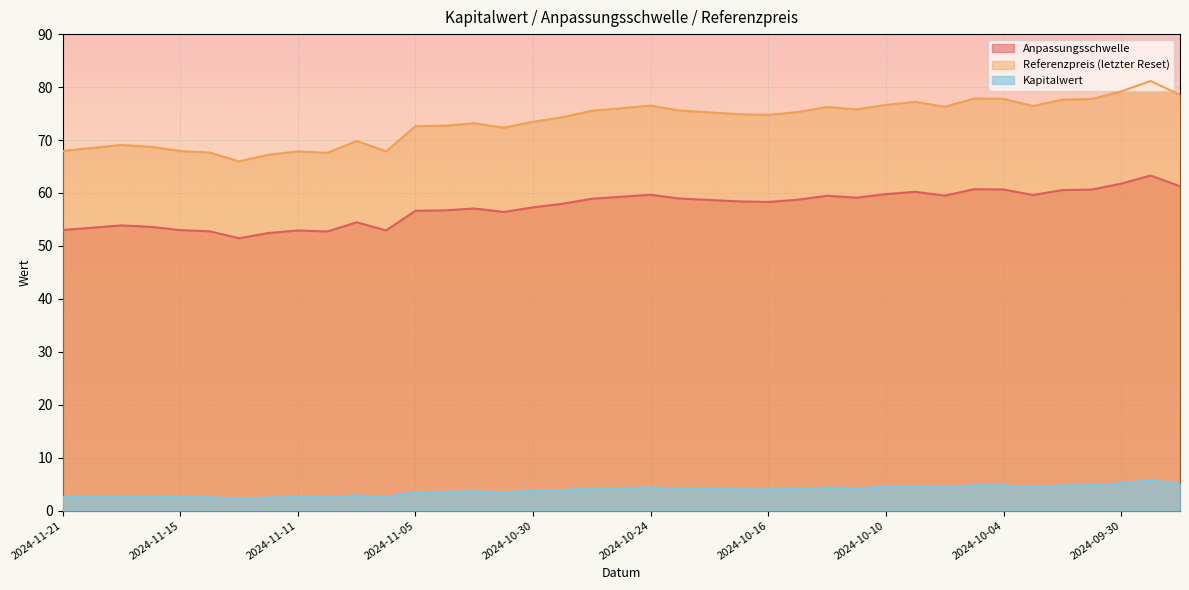

What is the label of the 20th point from the right?

2024-10-25